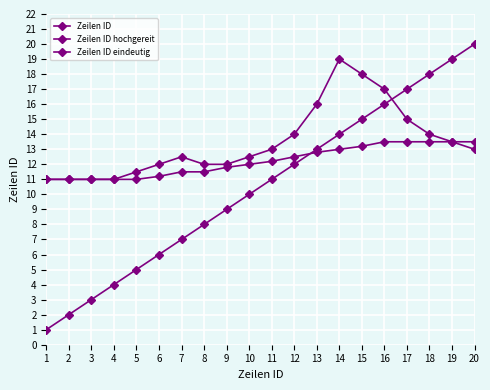

Rank the series at 9 from lowest to highest value.

Zeilen ID, Zeilen ID eindeutig, Zeilen ID hochgereit